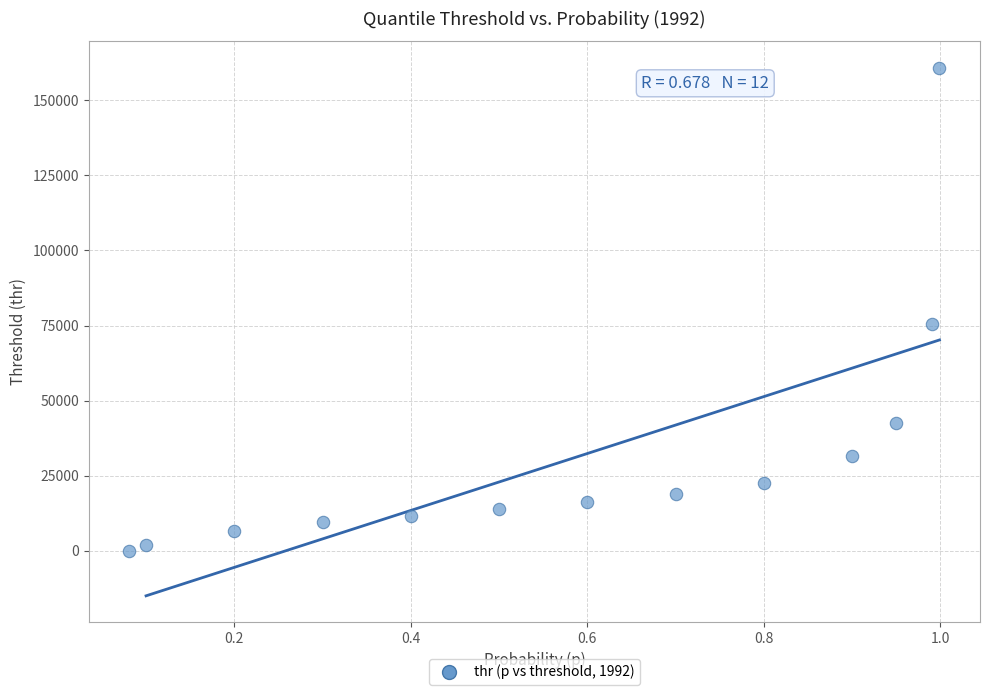

What is the range of X values (max minus min)?

0.9